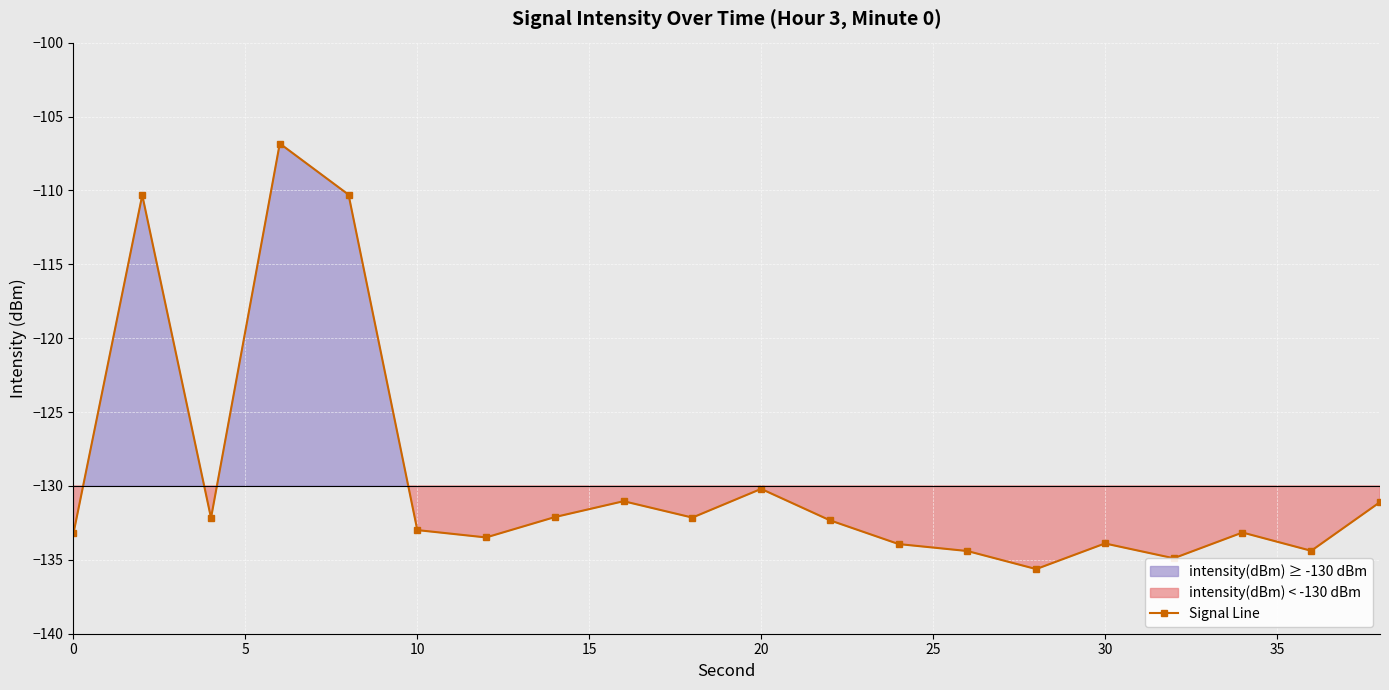

True or false: Signal Line has more than 2 points higher than both neighbors.

True